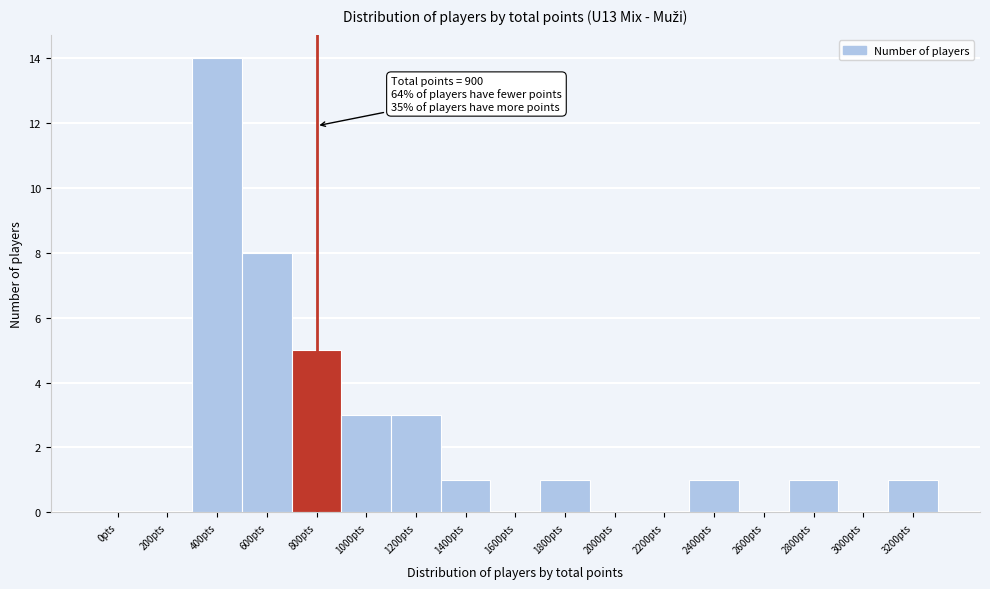

Reading left to right, list all the values displayed in this chart.

0pts=0	200pts=0	400pts=14	600pts=8	800pts=5	1000pts=3	1200pts=3	1400pts=1	1600pts=0	1800pts=1	2000pts=0	2200pts=0	2400pts=1	2600pts=0	2800pts=1	3000pts=0	3200pts=1